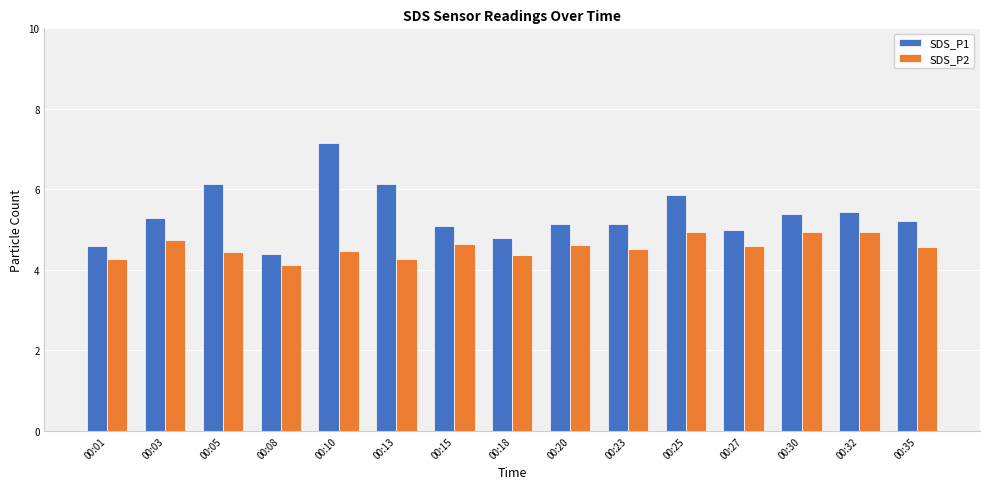

What is the value of the SDS_P1 bar at the 7th from the left?

5.1